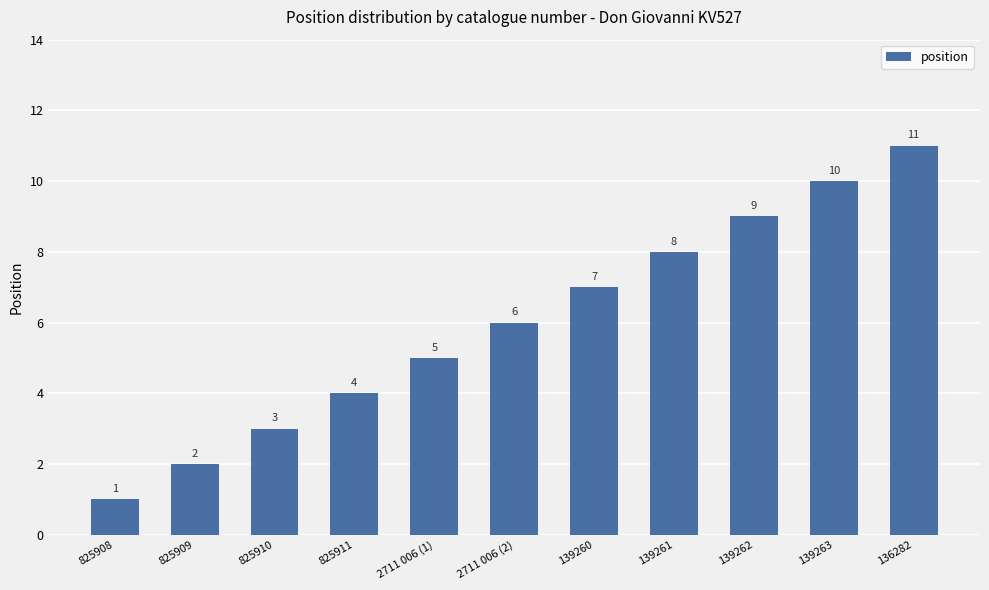

What is the difference between the values at 825909 and 139262?

7